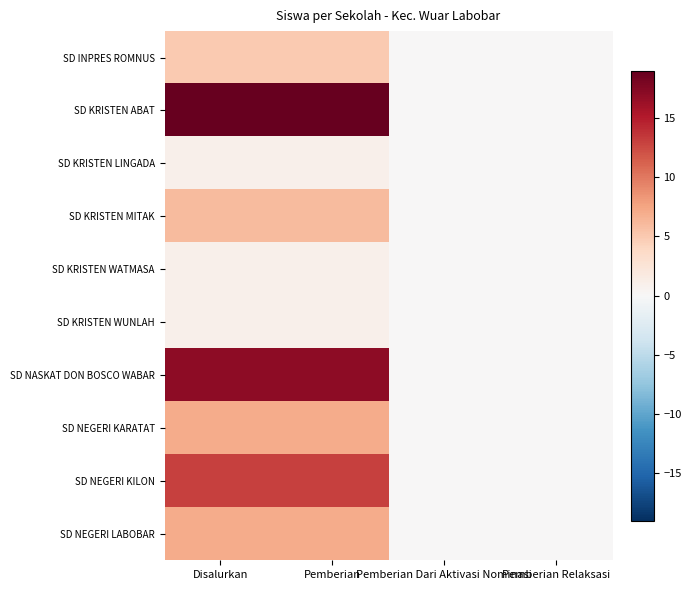

Count the number of data series in this chart.

10